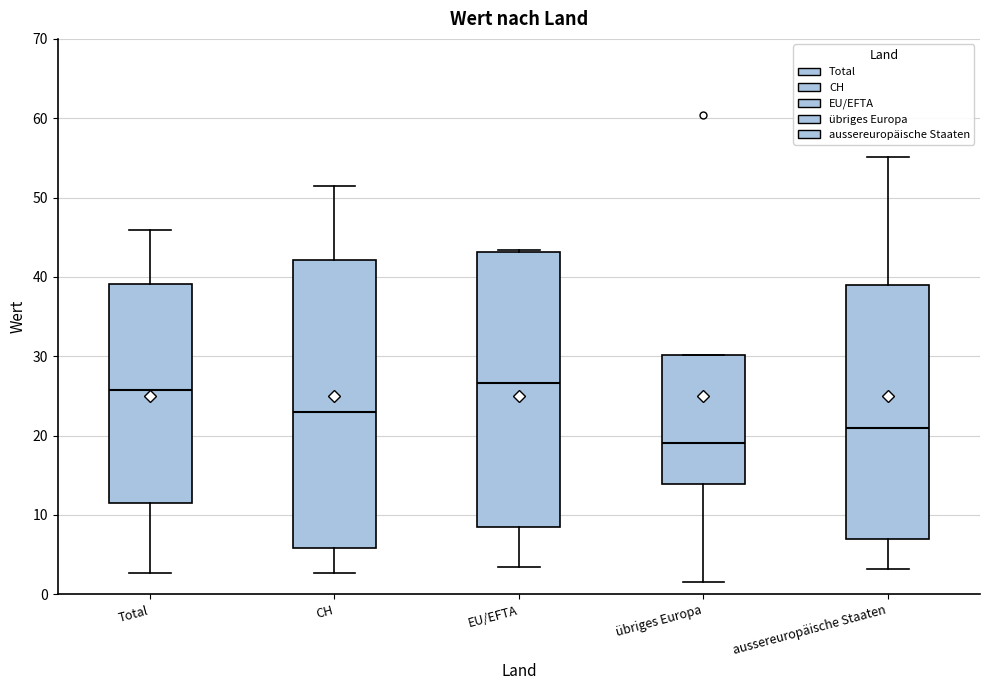

Comparing the boxes themselves (not the whiskers), which one is the tallest?

CH